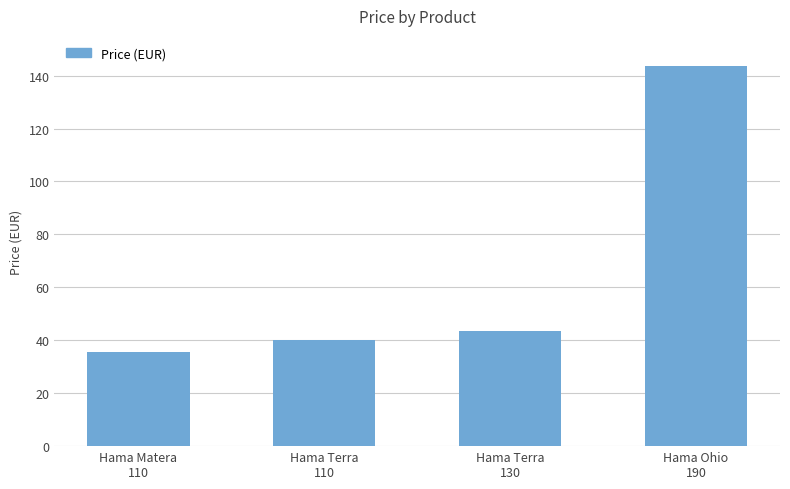

How many data points does each series have?

4